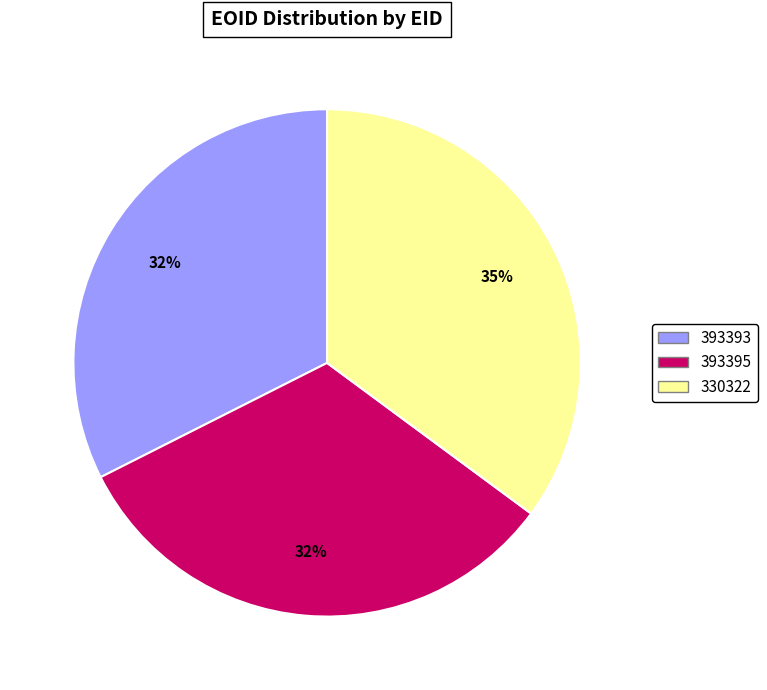

To the nearest percent, what is the combined percentage of 393395 and 393393?

65%